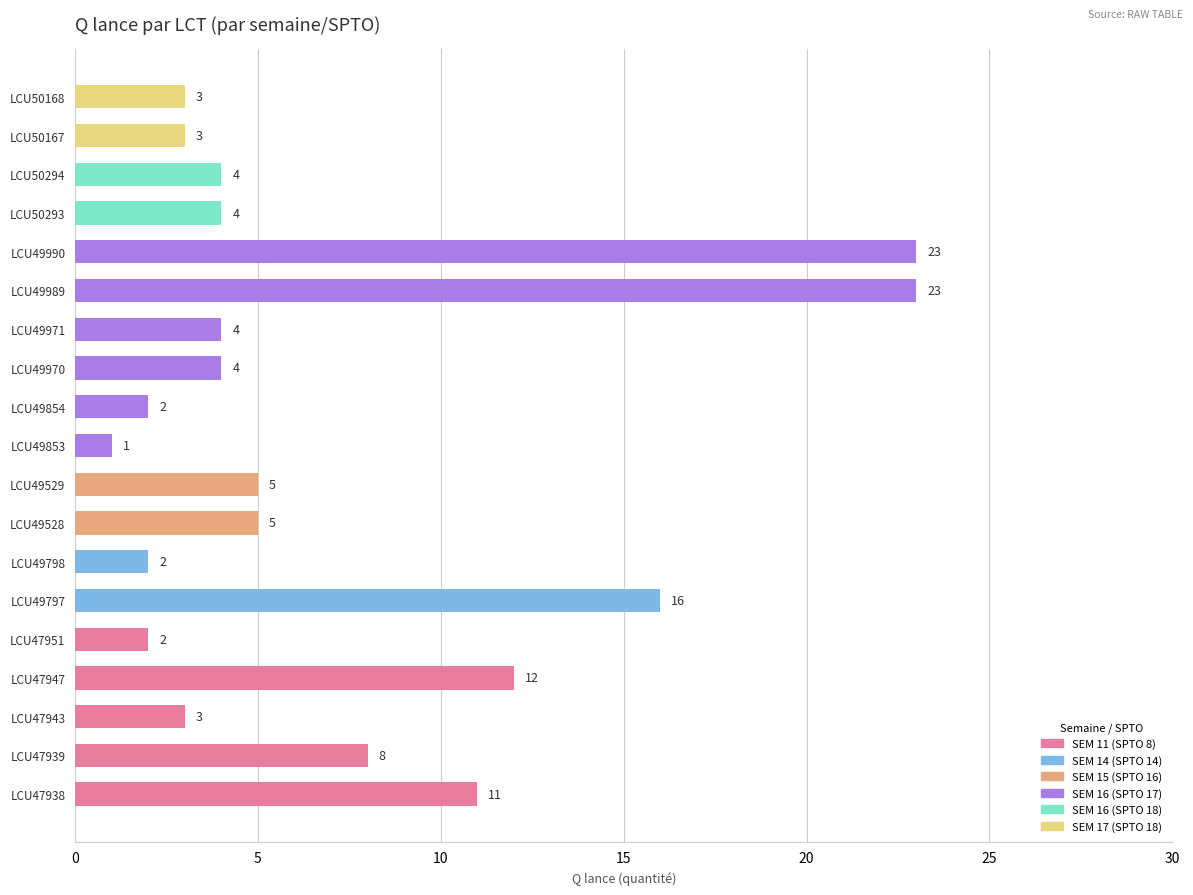

At which label is the value closest to 12?

LCU47947